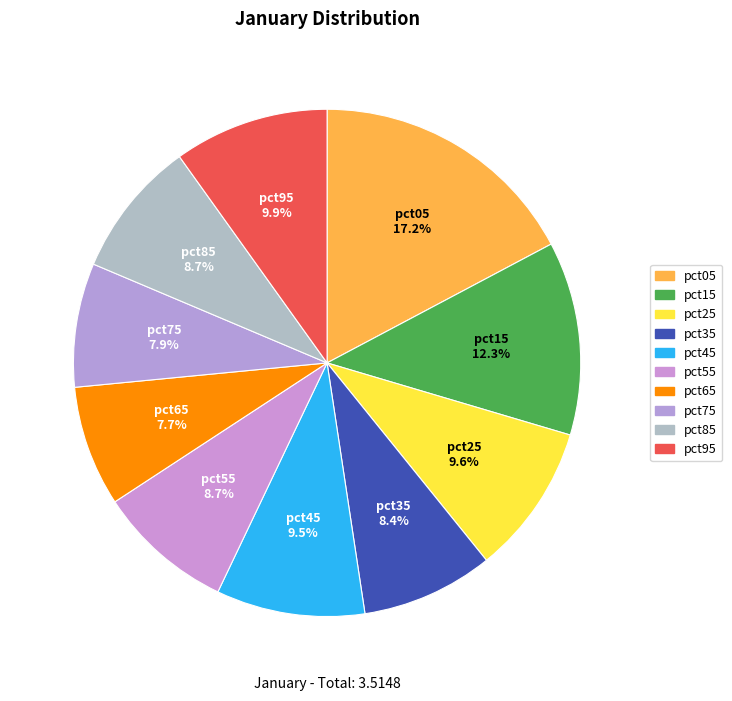

Do pct45 and pct35 together represent more than half of the pie?

No